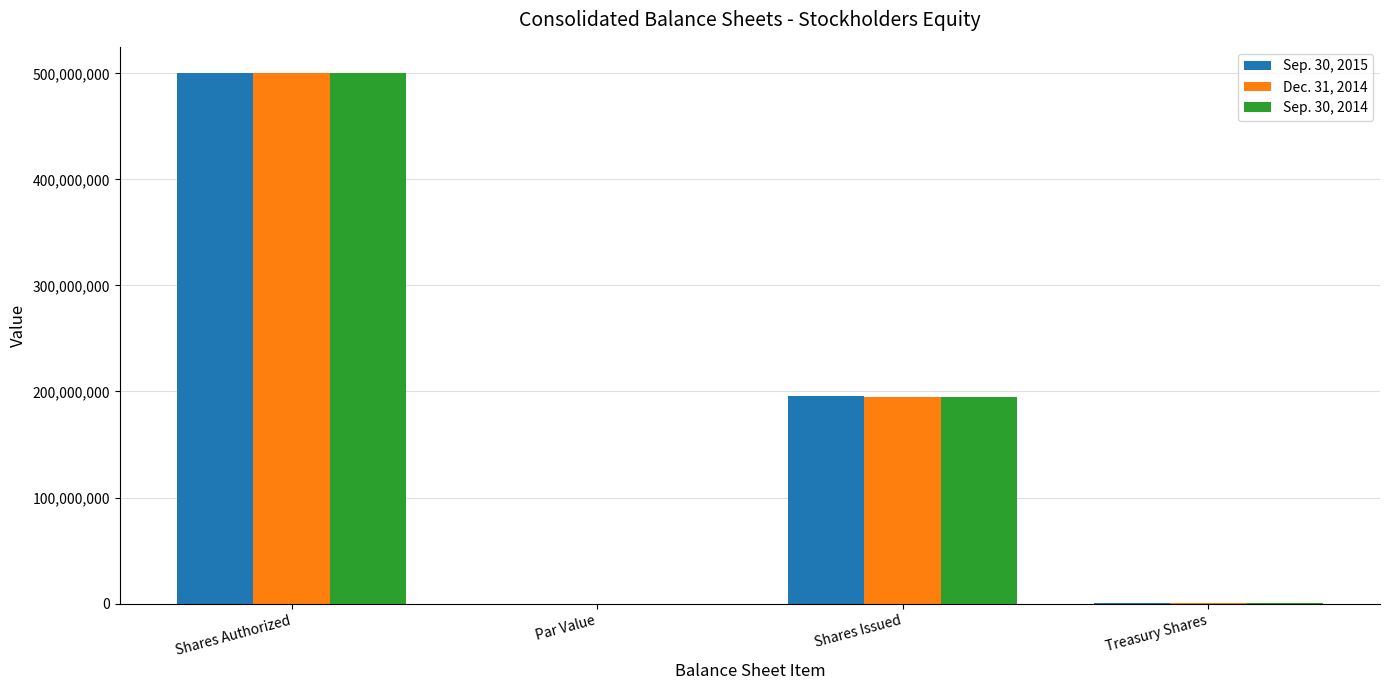

At which category is the sum across all series the highest?

Shares Authorized